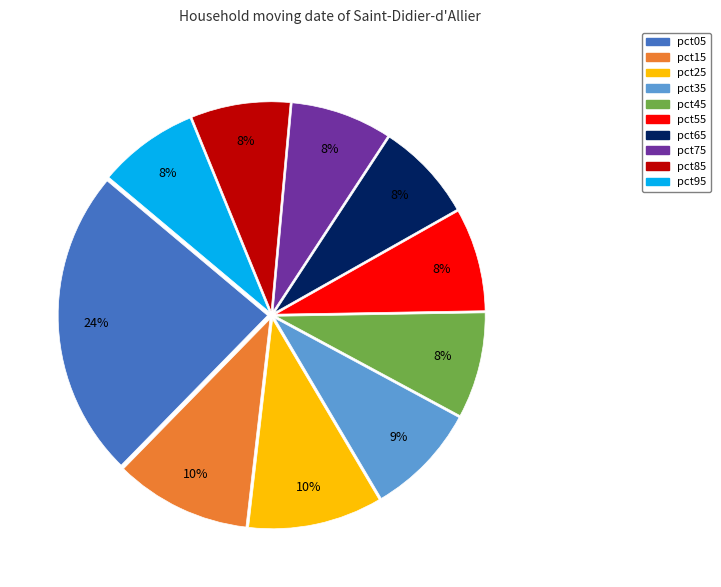

Count the number of slices in the pie.

10